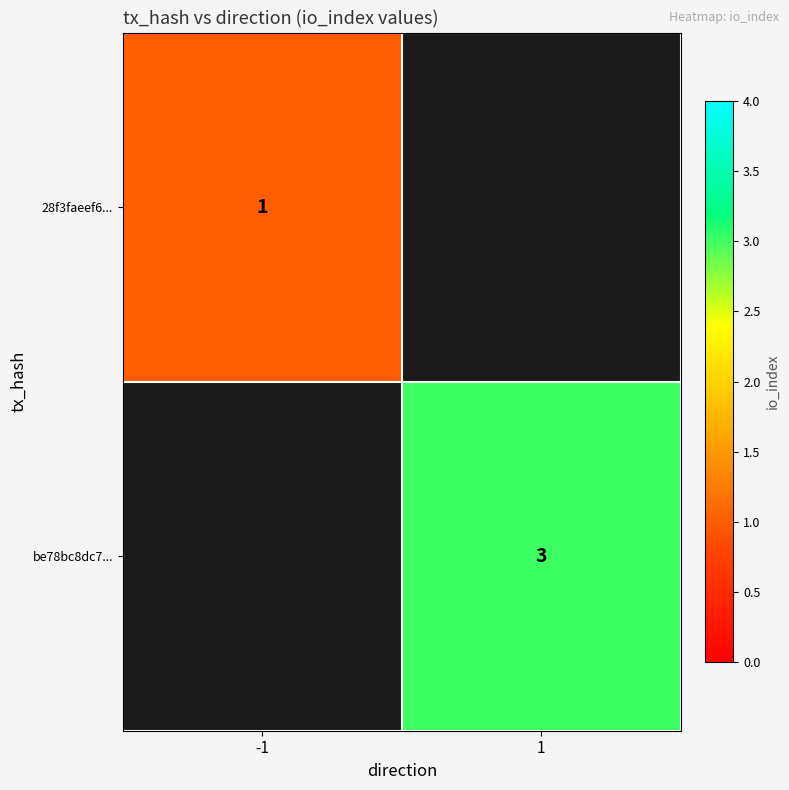

True or false: be78bc8dc7... has a value of 1 at 1.

False